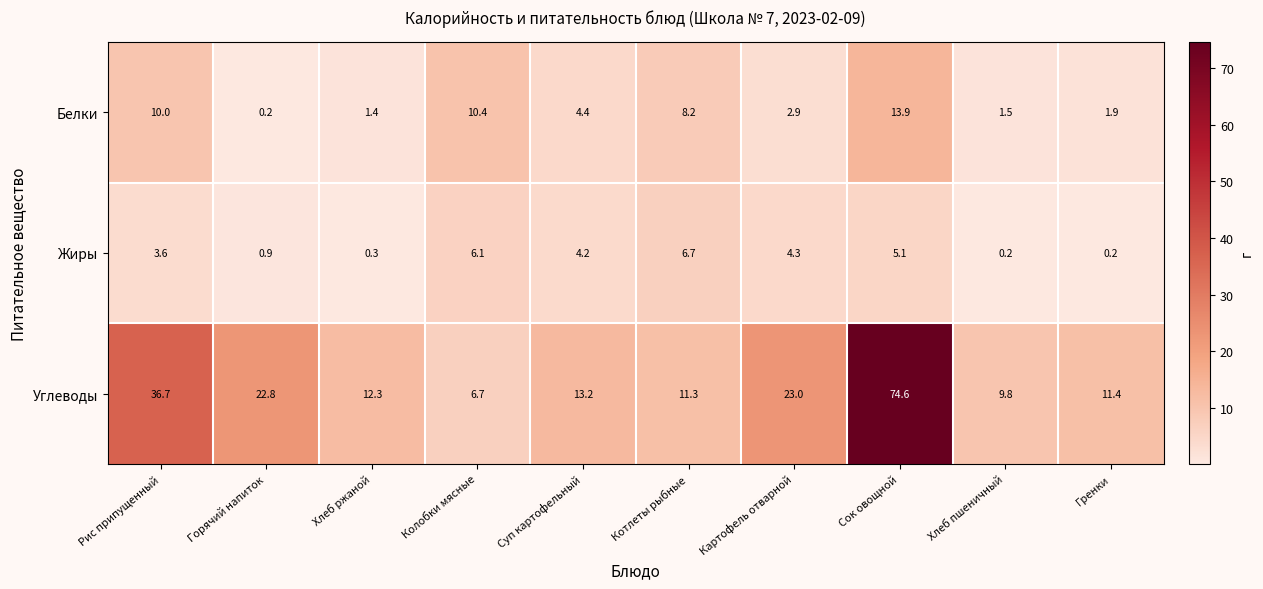

True or false: Белки has a value of 1.9 at Гренки.

True